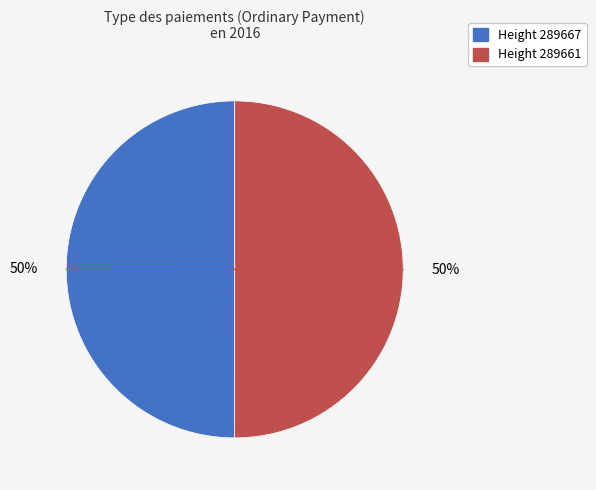

To the nearest percent, what is the average slice percentage?

50%